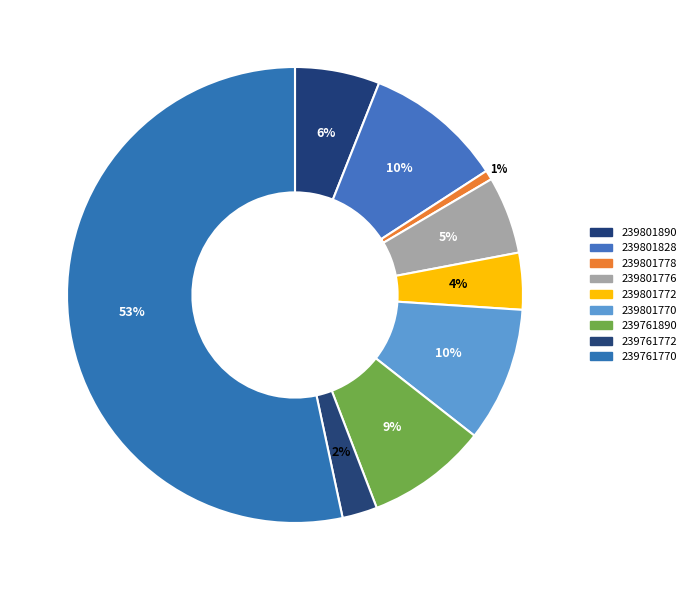

What percentage do 239761890 and 239801890 together represent?

14.6%